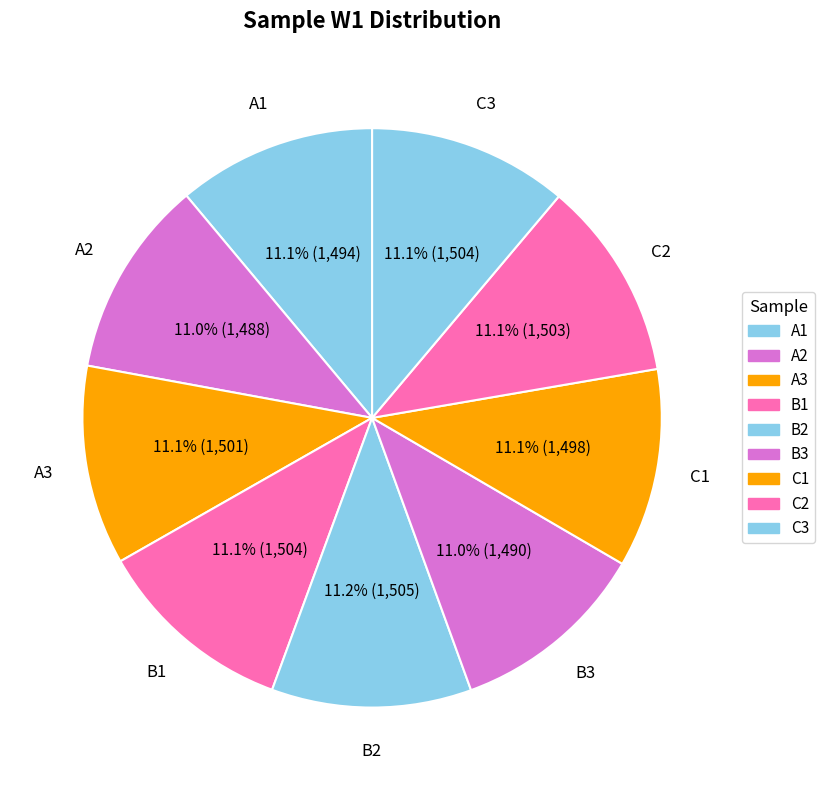

Do C1 and B1 together represent more than half of the pie?

No